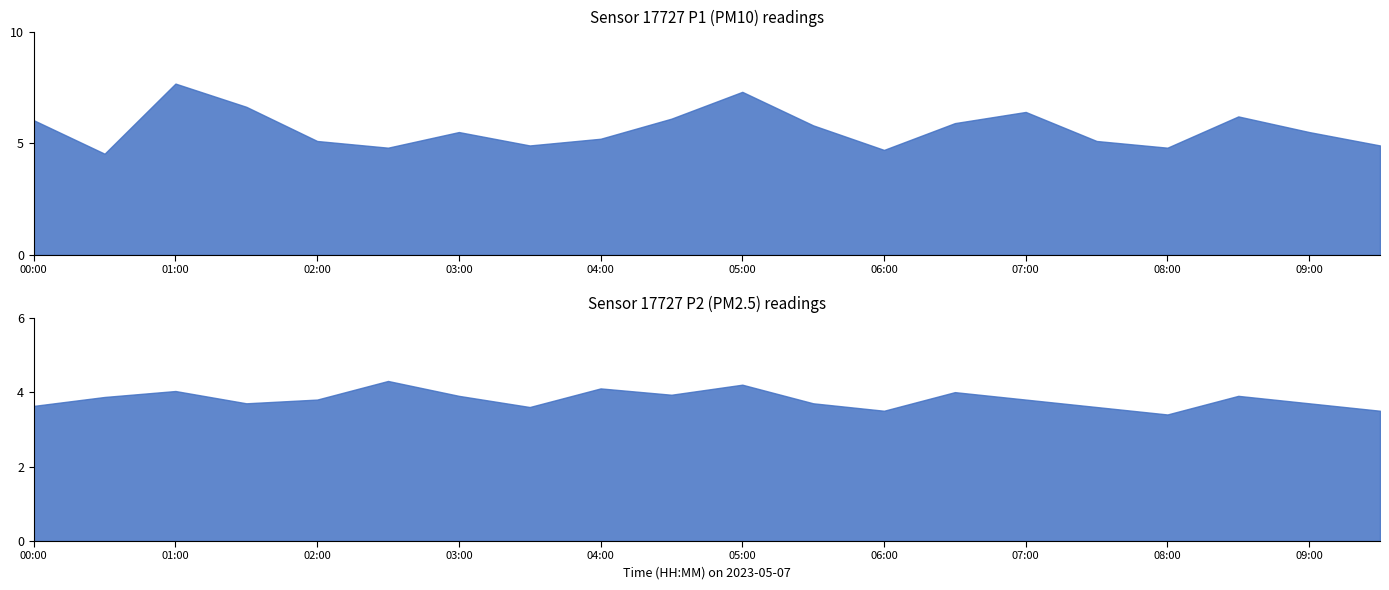

True or false: P1 and P2 intersect in this chart.

False